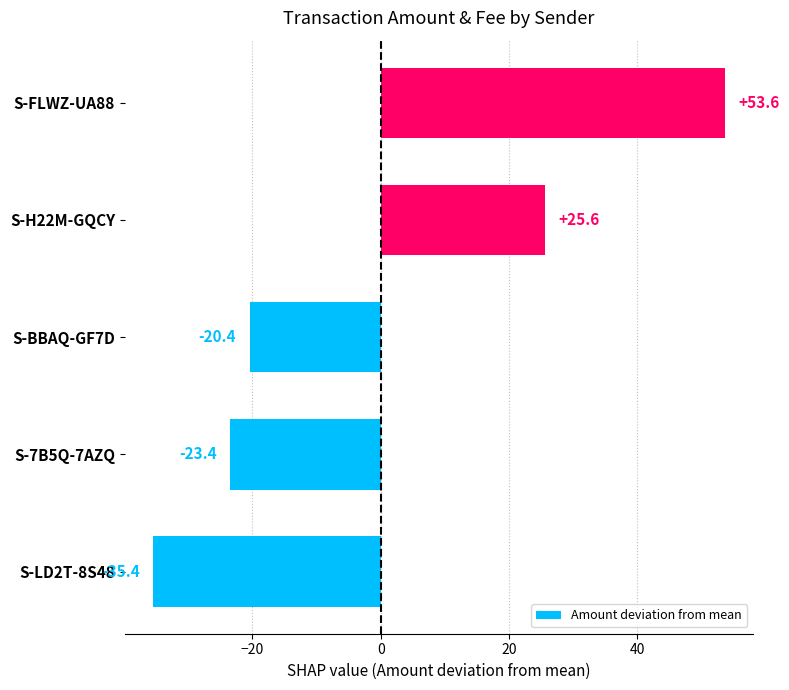

Rank the categories by value from lowest to highest.

S-LD2T-8S48, S-7B5Q-7AZQ, S-BBAQ-GF7D, S-H22M-GQCY, S-FLWZ-UA88